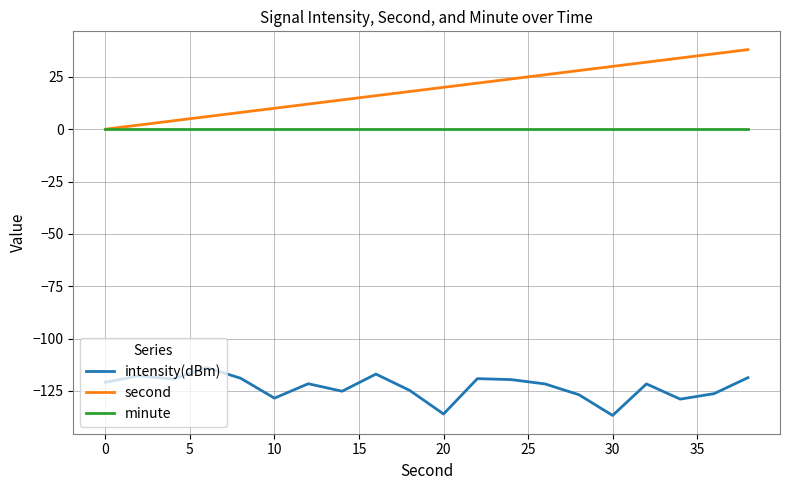

True or false: intensity(dBm) and second intersect in this chart.

False